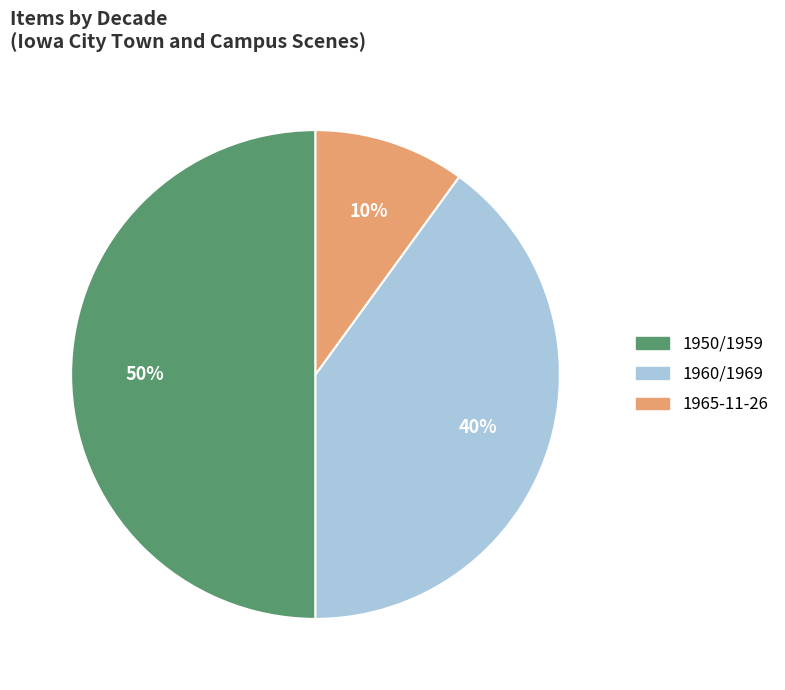

To the nearest percent, what is the average slice percentage?

33%